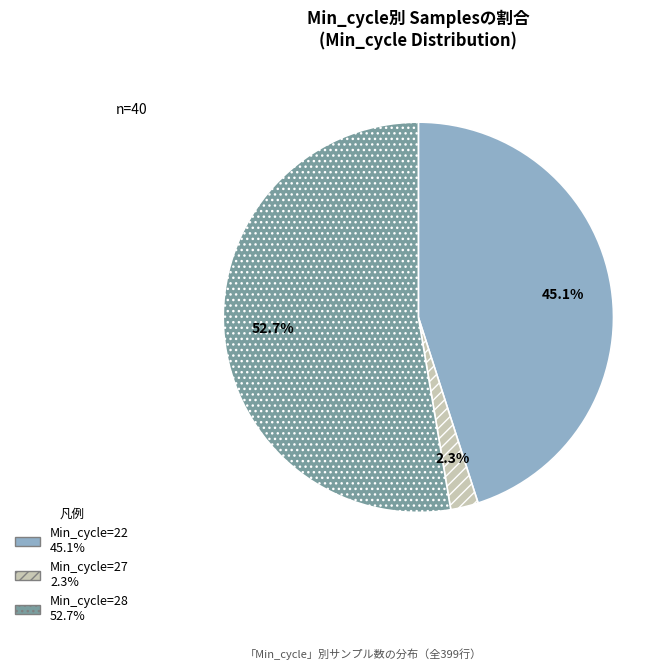

Is there any slice that represents more than half of the pie?

Yes